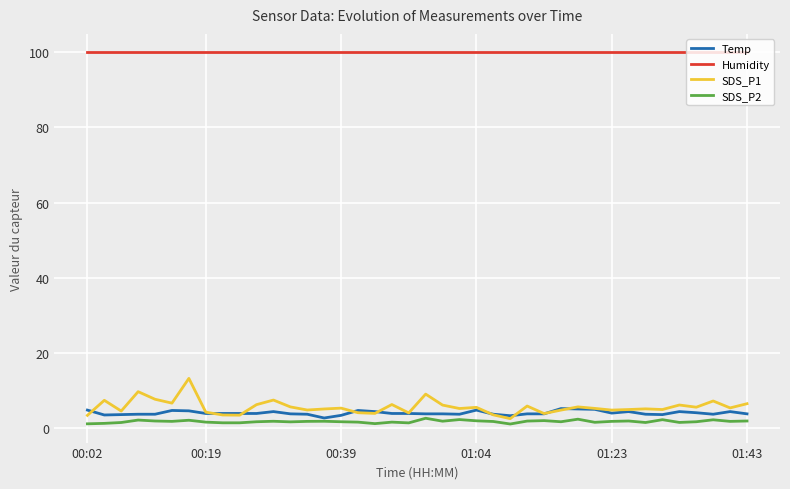

Which series has the largest range (max minus min)?

SDS_P1